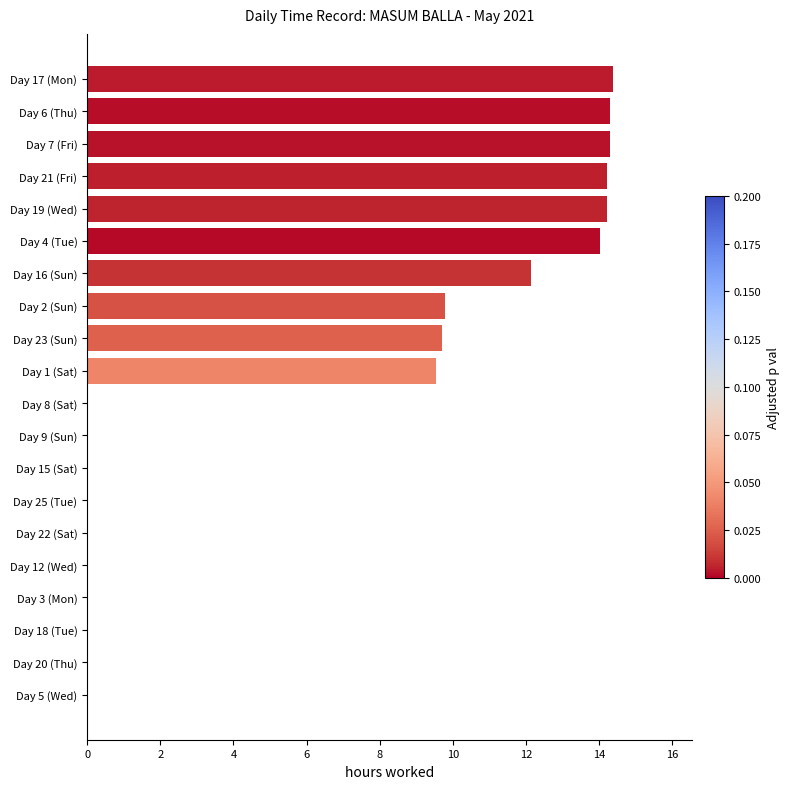

Between Day 6 (Thu) and Day 22 (Sat), which is larger?

Day 6 (Thu)